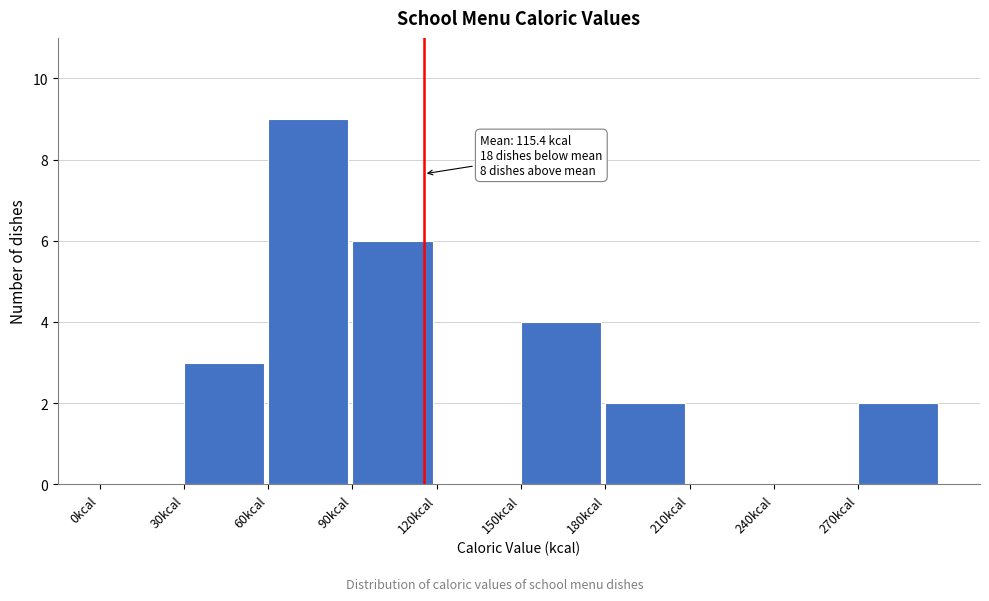

Over which range of the x-axis is the bar tallest?

60 to 90